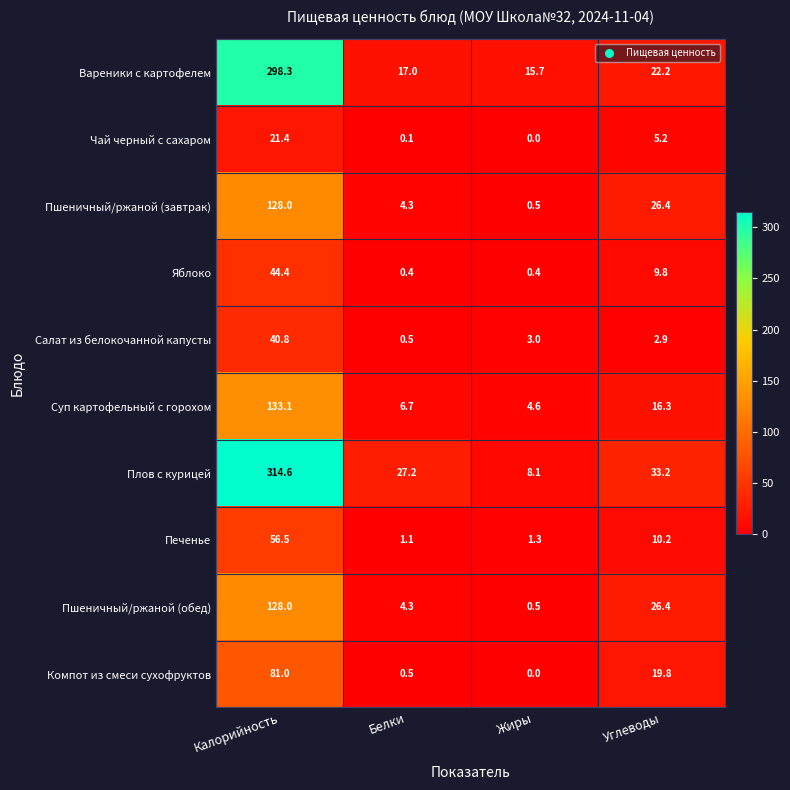

The Печенье series shows 1.1 at Белки. True or false?

True